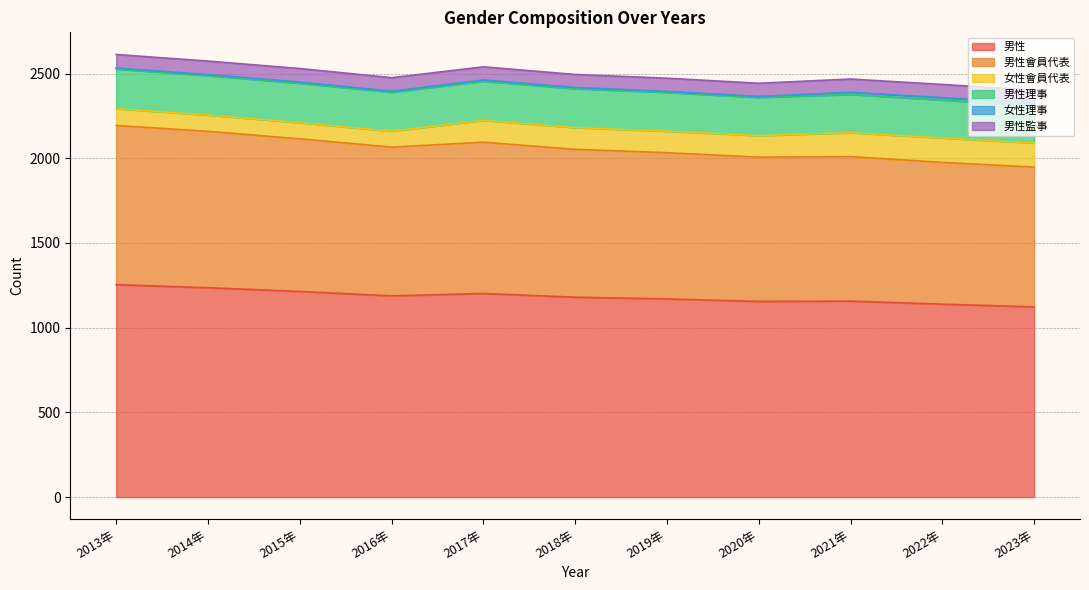

Reading left to right, list all the values displayed in this chart.

男性: 1254	1236	1214	1188	1202	1180	1170	1155	1157	1139	1123
男性會員代表: 940	923	901	878	893	873	863	852	853	837	825
女性會員代表: 99	96	95	94	129	128	127	127	141	144	142
男性理事: 234	233	233	230	231	230	229	225	226	224	220
女性理事: 6	6	7	6	7	7	6	6	13	14	14
男性監事: 80	80	80	80	78	77	78	78	78	78	78